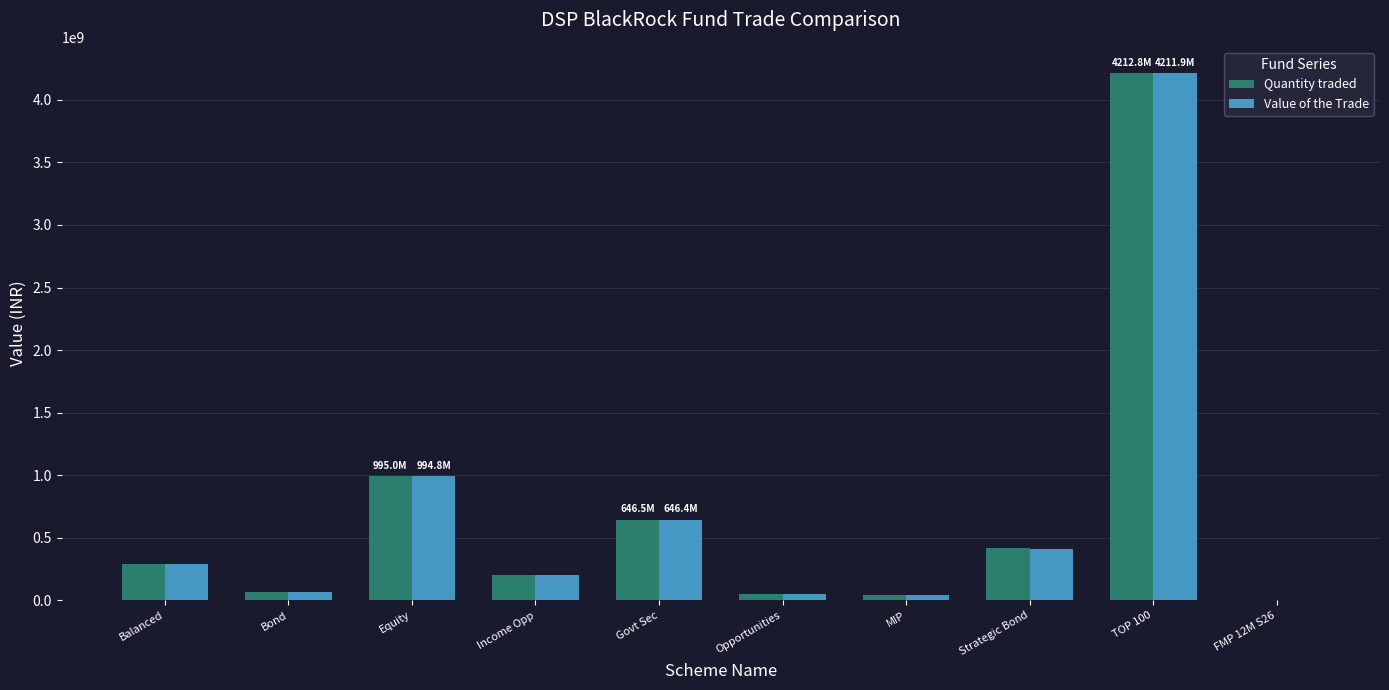

Where is Quantity traded nearest to the value 2106900000?

Equity